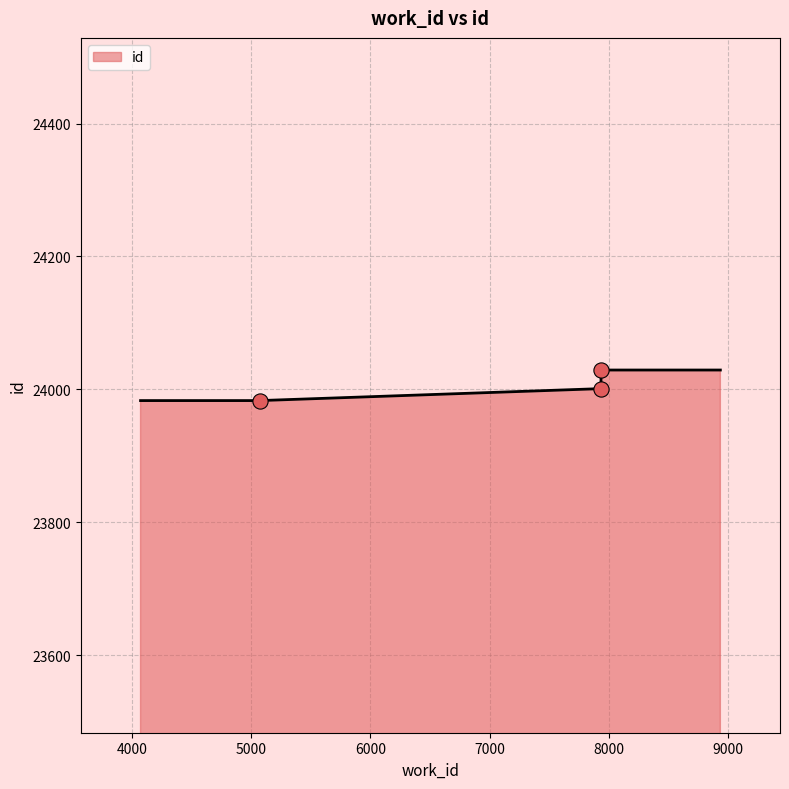

What is the minimum value shown in the chart?

23983